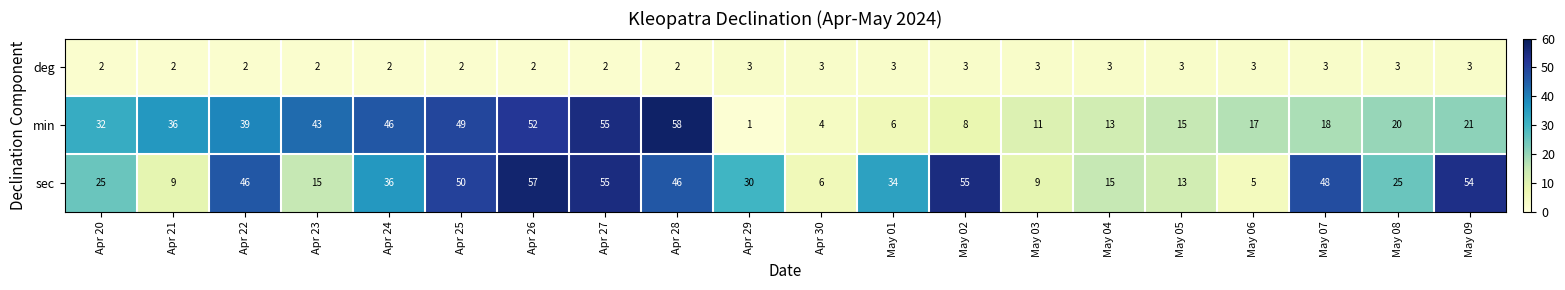

At which category is the sum across all series the highest?

Apr 27